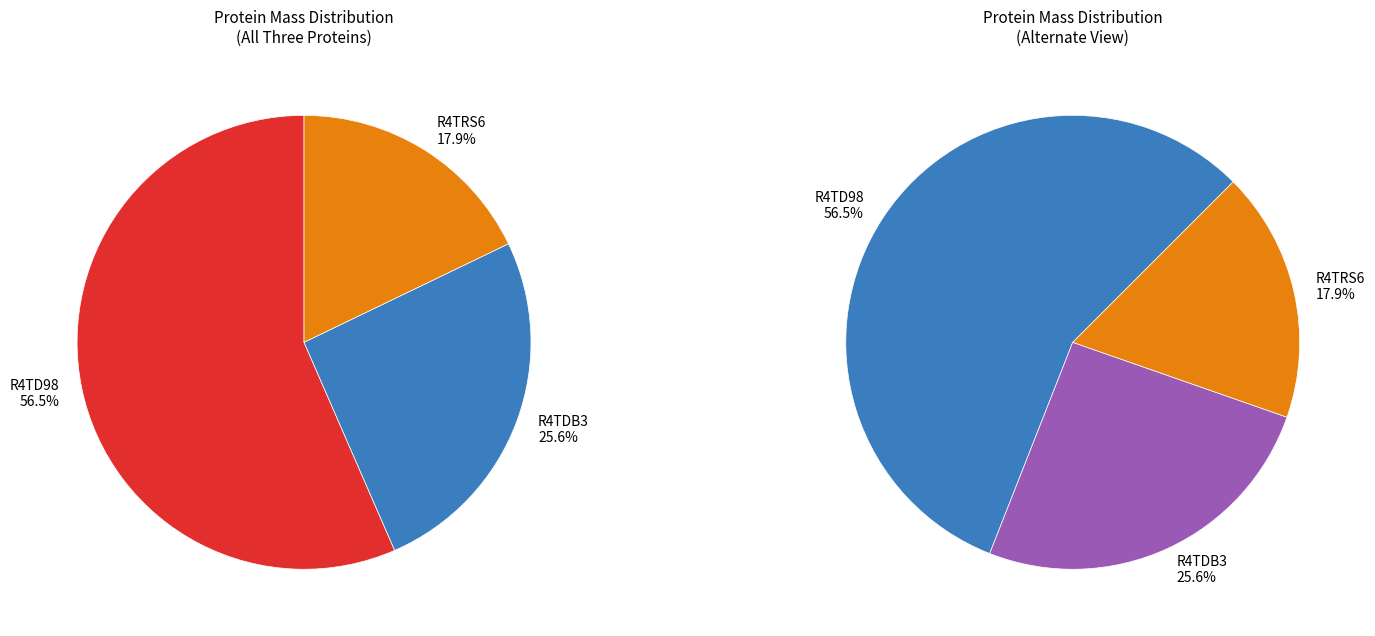

Which category accounts for the majority?

tr|R4TD98|R4TD98_9CAUD